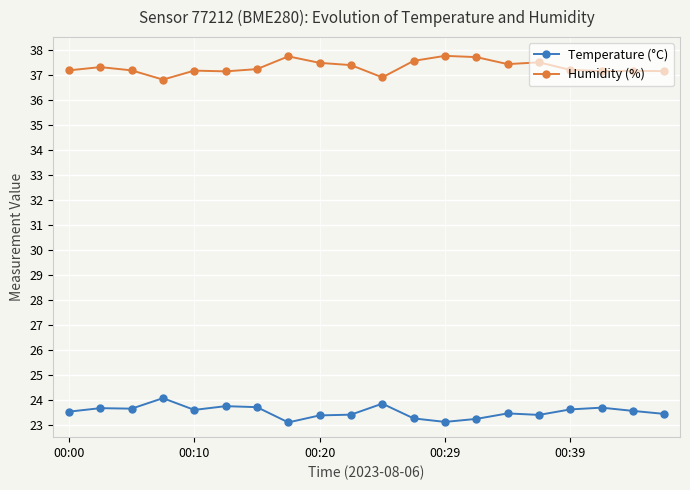

What is the value of the Temperature (°C) point at the 20th from the left?

23.4